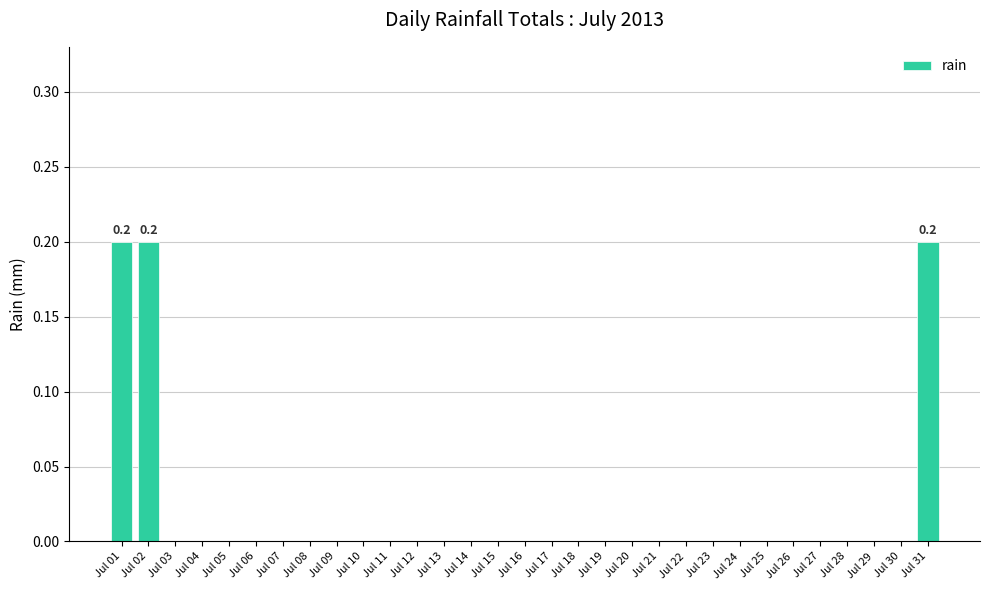

What is the sum of all values?

0.6